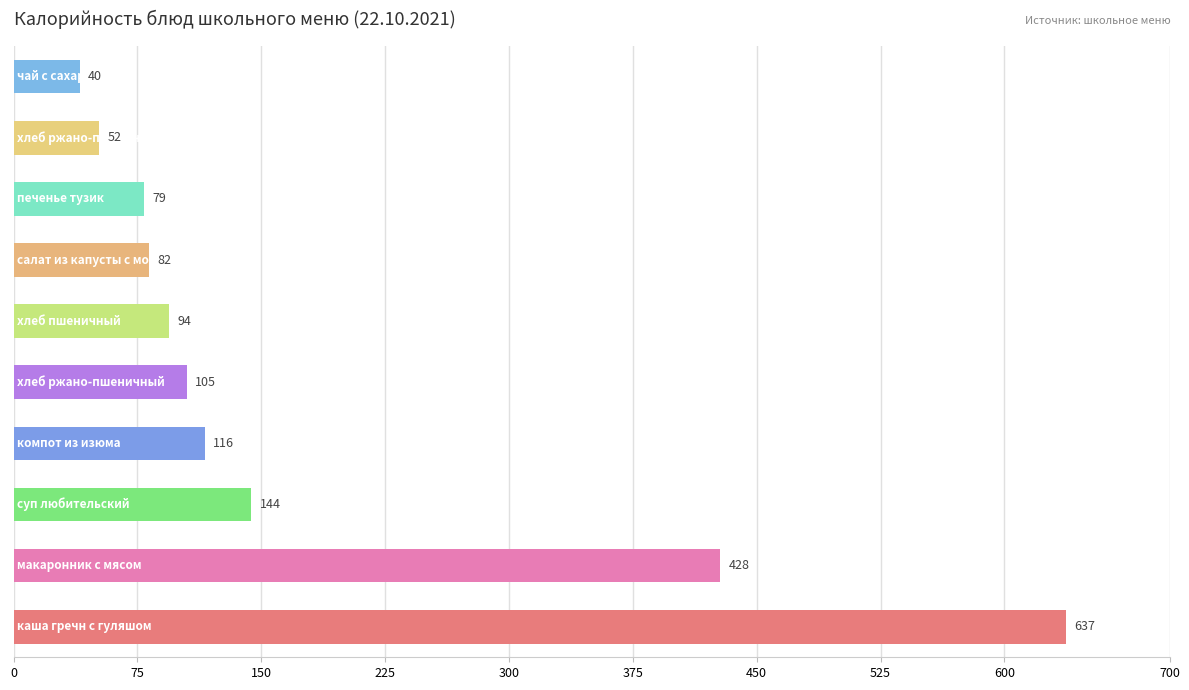

Are the bars grouped side by side (vs. stacked)?

No